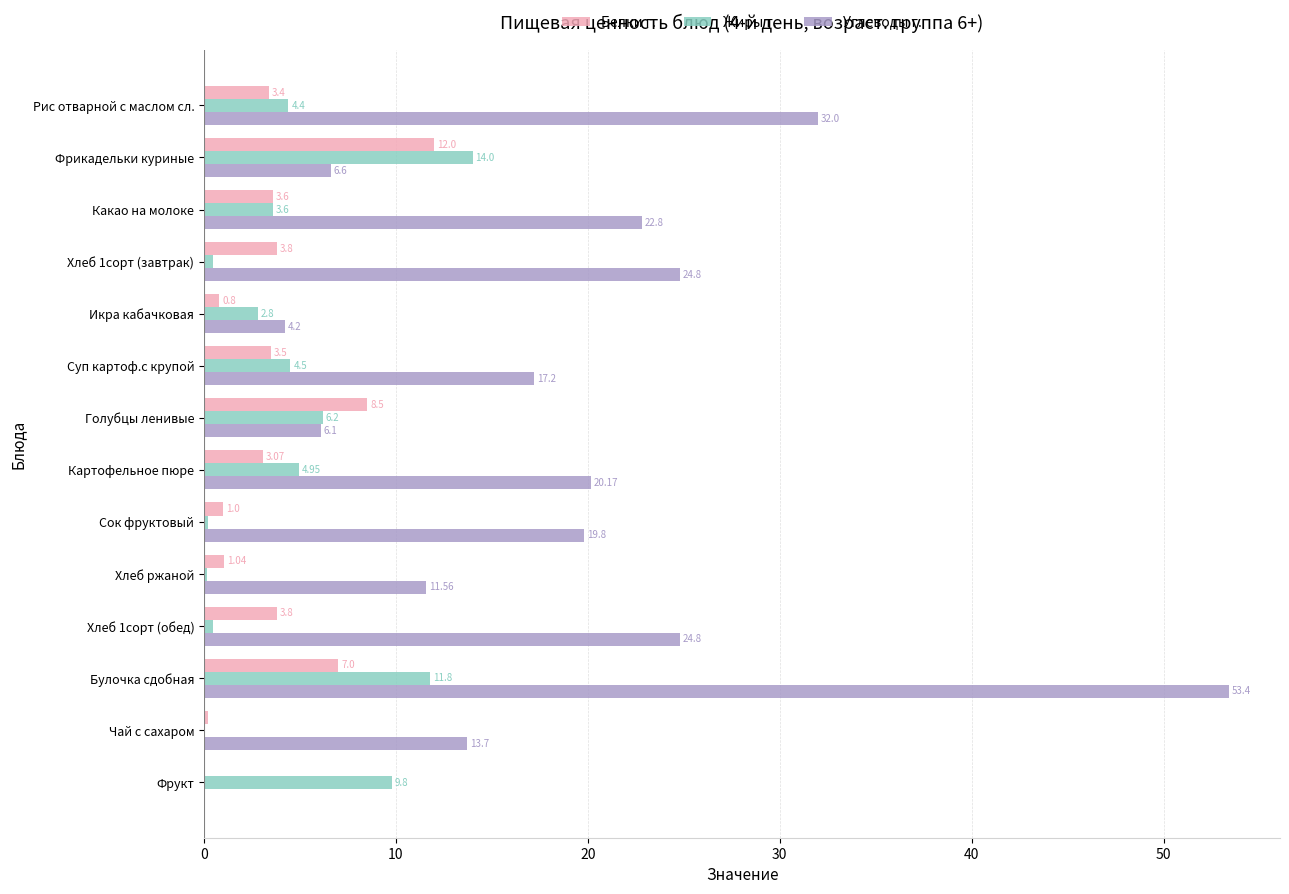

Is the value of Жиры г. at Фрукт greater than the value of Углеводы г. at Фрукт?

Yes